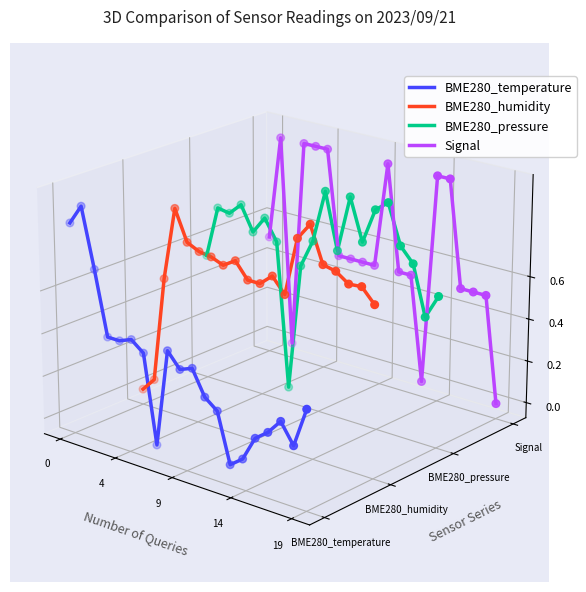

Is the value of Signal at 14 greater than the value of BME280_humidity at 19?

Yes